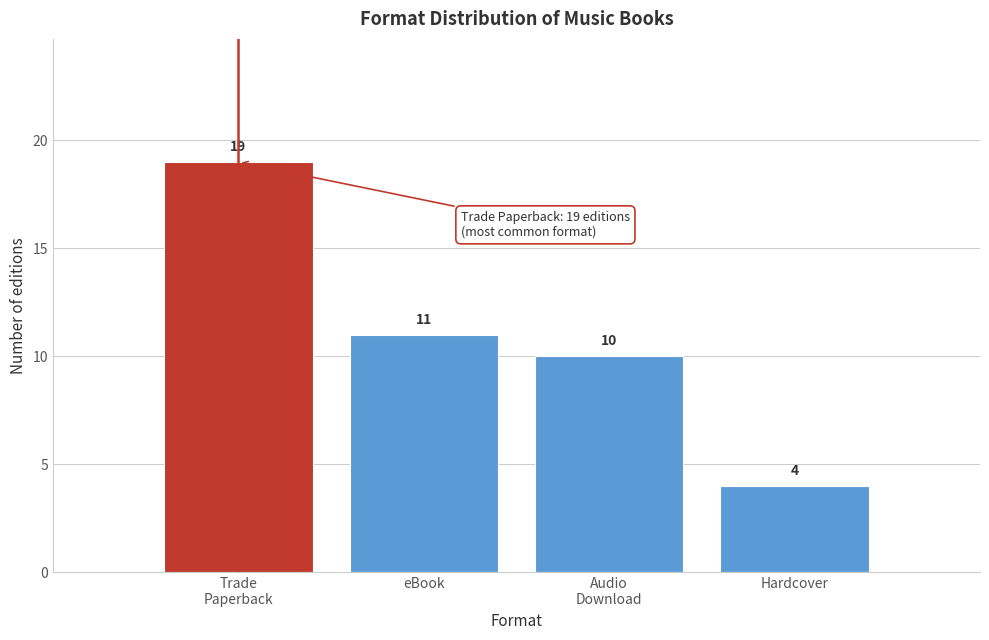

Reading right to left, what are all the values shown in this chart?

4	10	11	19